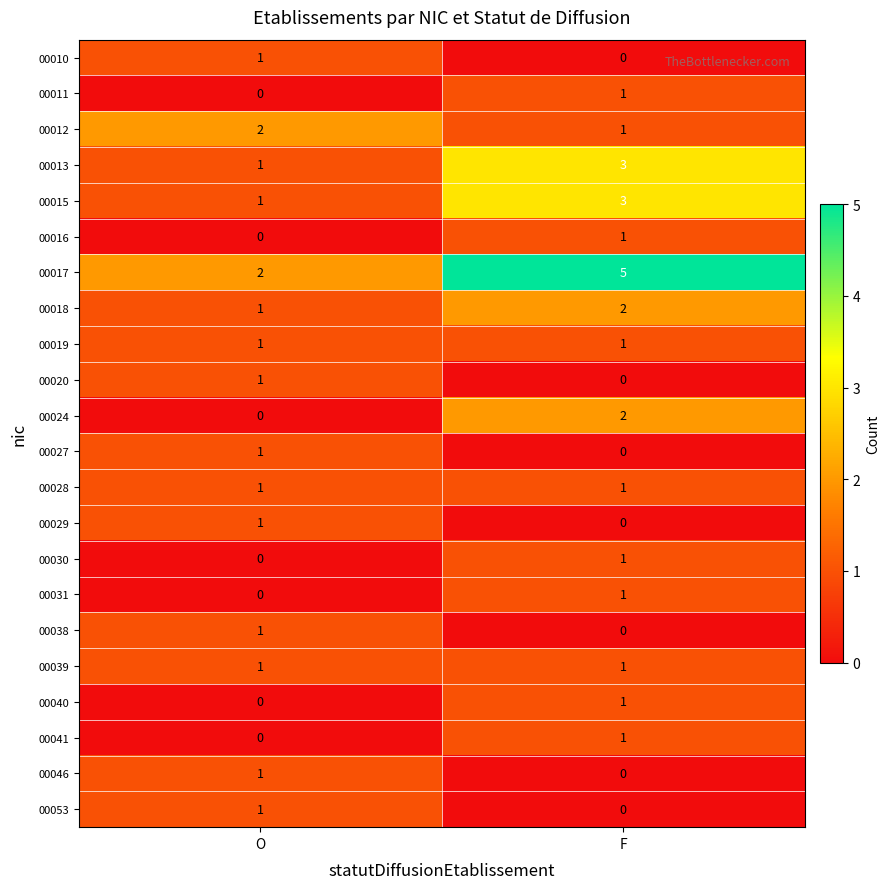

At which label is 00046 closest to 0?

F